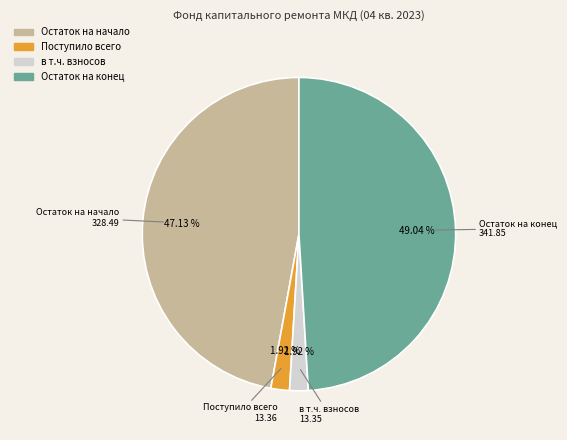

To the nearest percent, what percentage of the pie is Остаток на конец?

49%